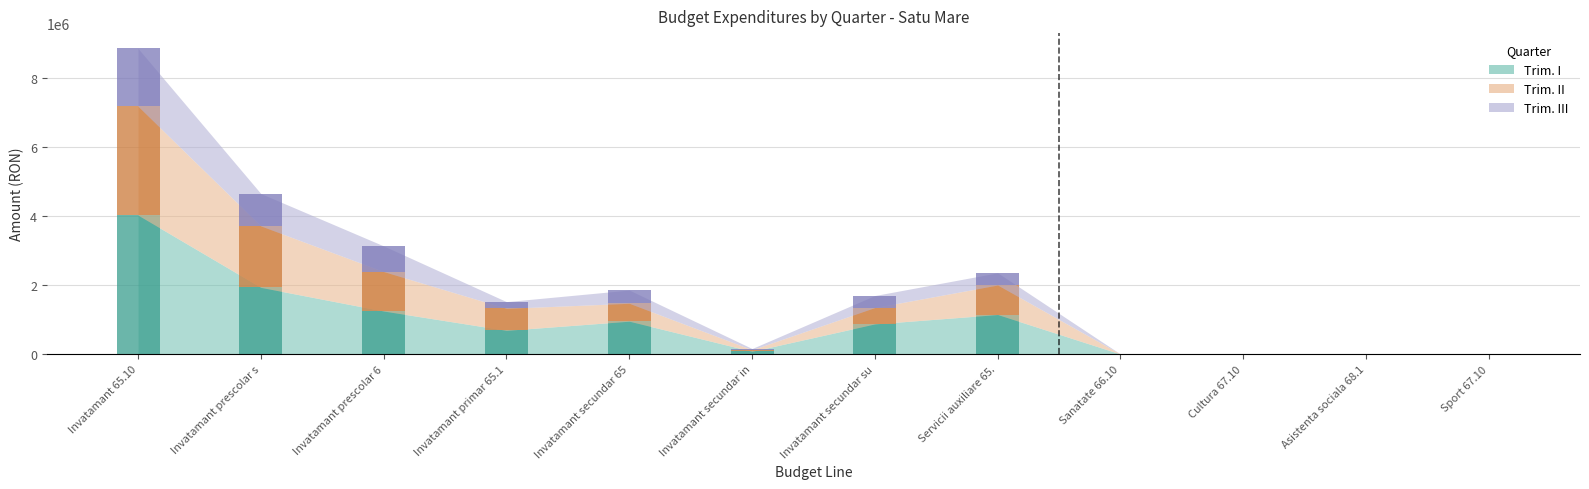

Which category has the highest value across all series?

Invatamant 65.10